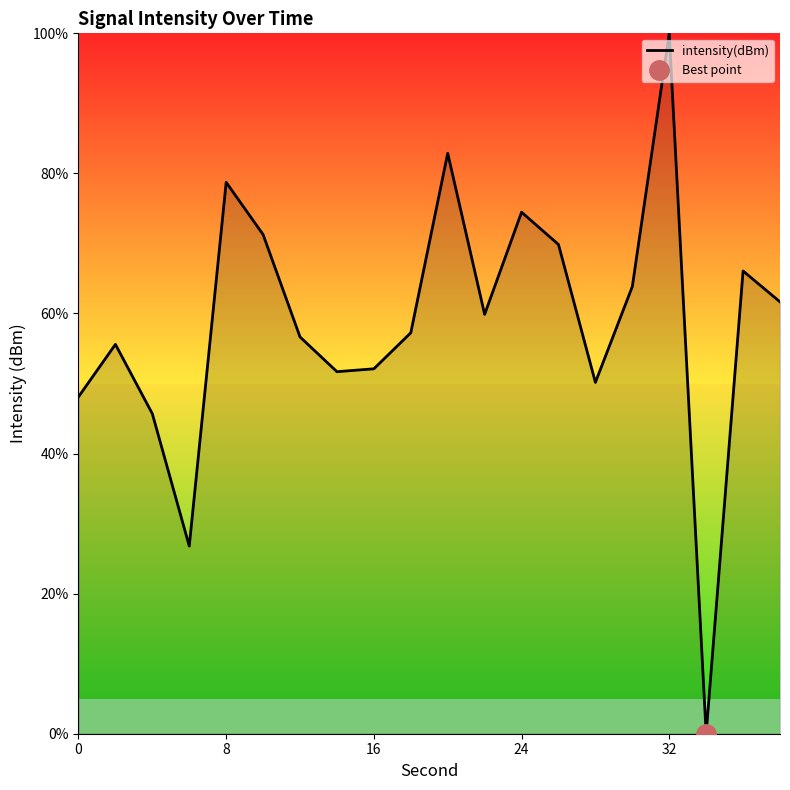

The value of intensity(dBm) at 16 is 17.9. True or false?

False